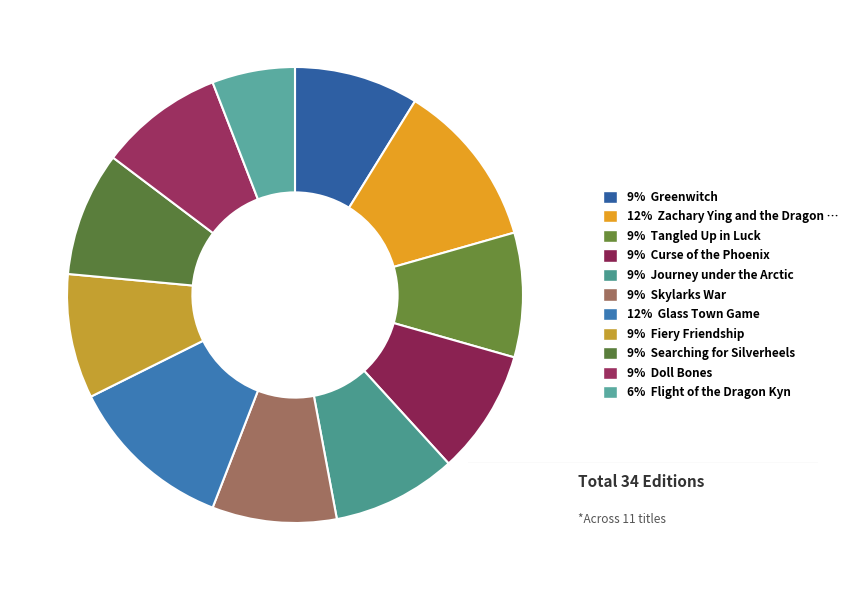

Which category has the biggest portion of the pie?

Zachary Ying and the Dragon Emperor